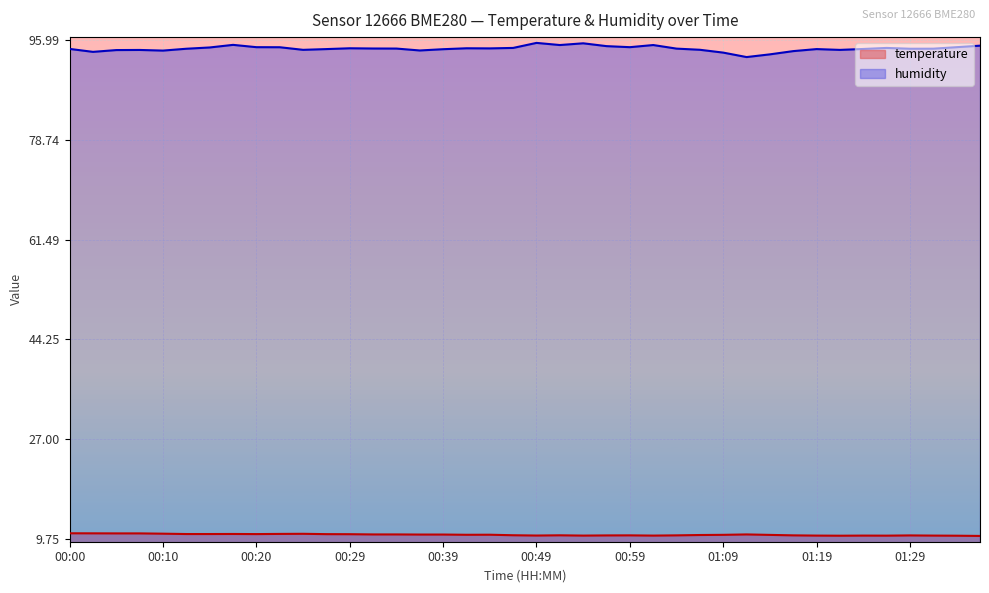

The temperature series shows 10.3 at 01:24. True or false?

True